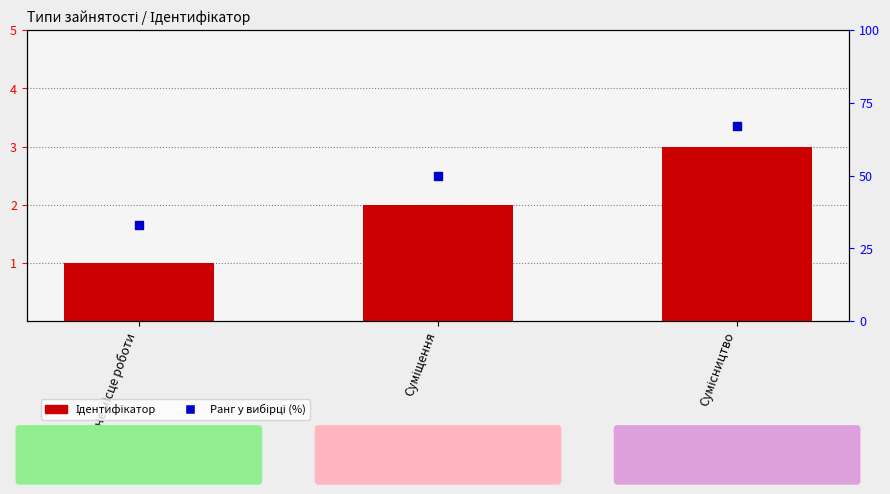

Which series contains the highest Y value?

Ранг у вибірці (%)